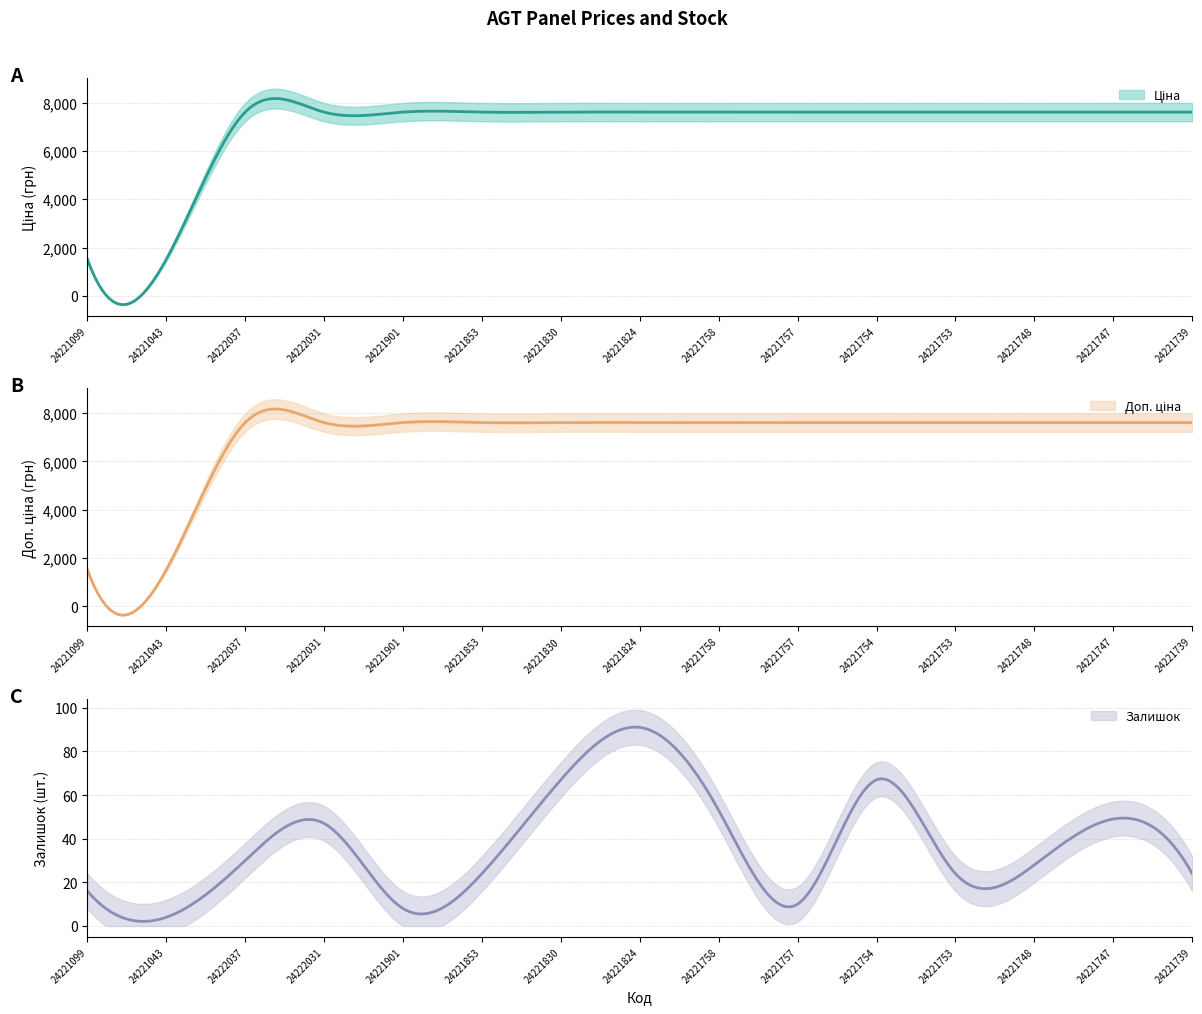

True or false: Ціна and Доп. ціна cross at least once.

False